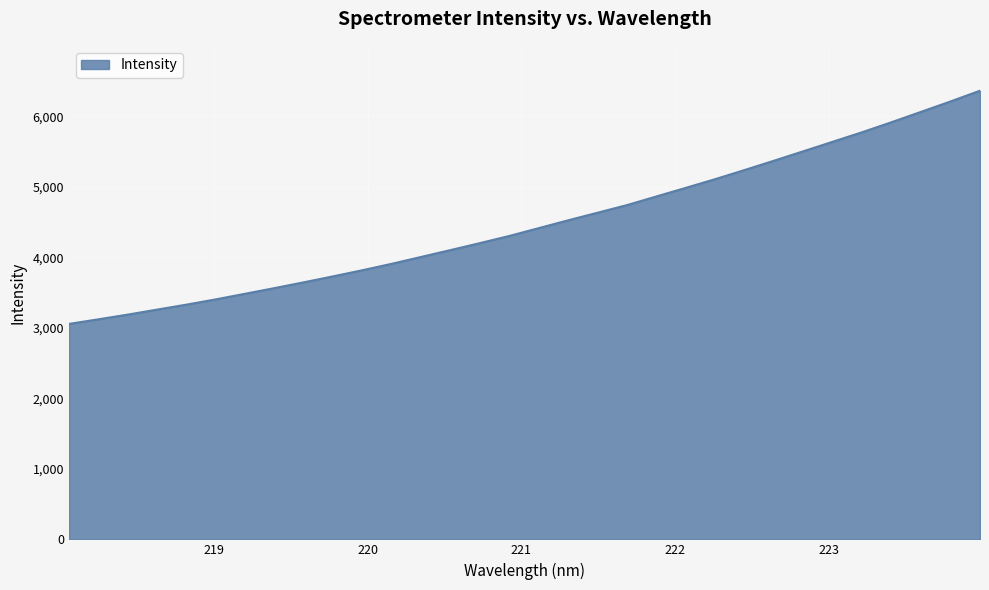

Does the chart have visible grid lines?

Yes